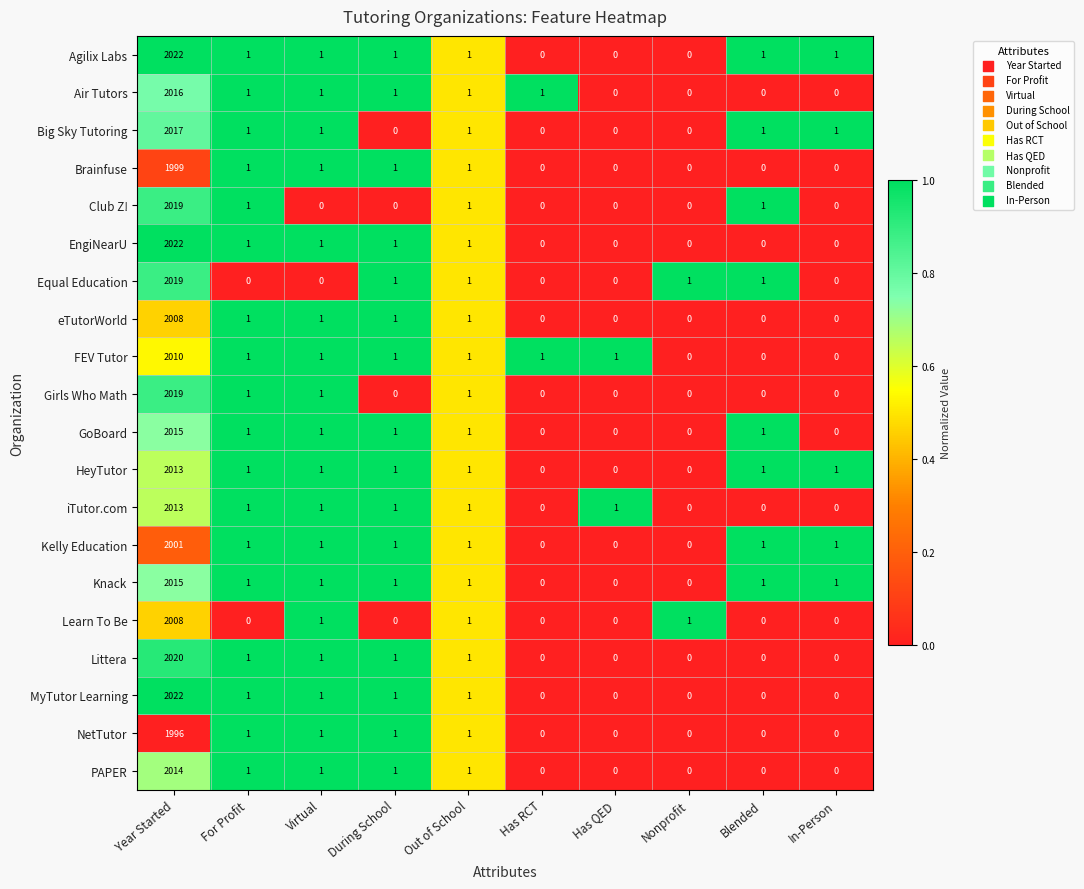

What is the maximum value shown in the chart?

2022